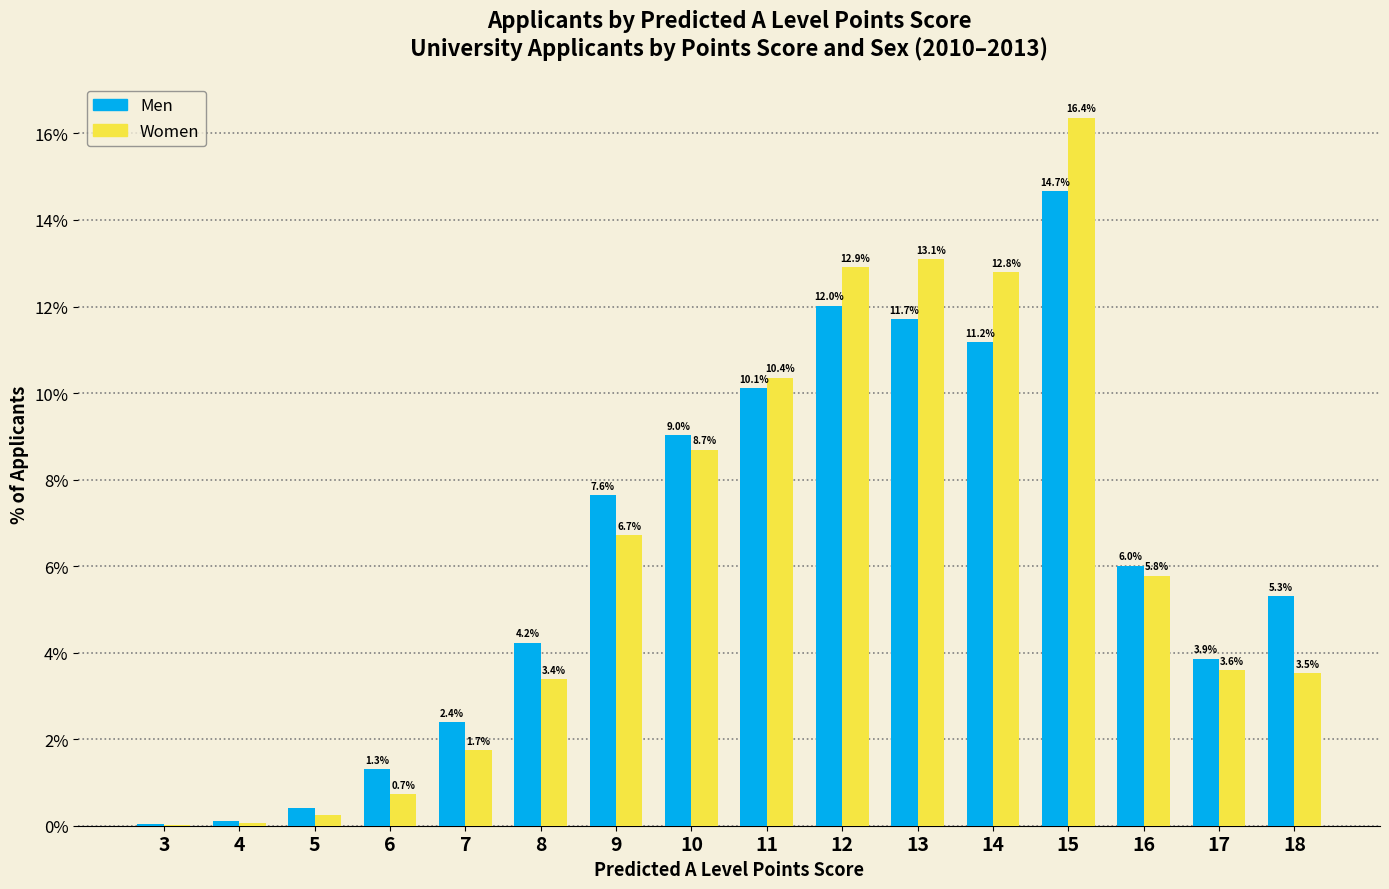

What is the sum of the Men values at 6 and 14?

12.5